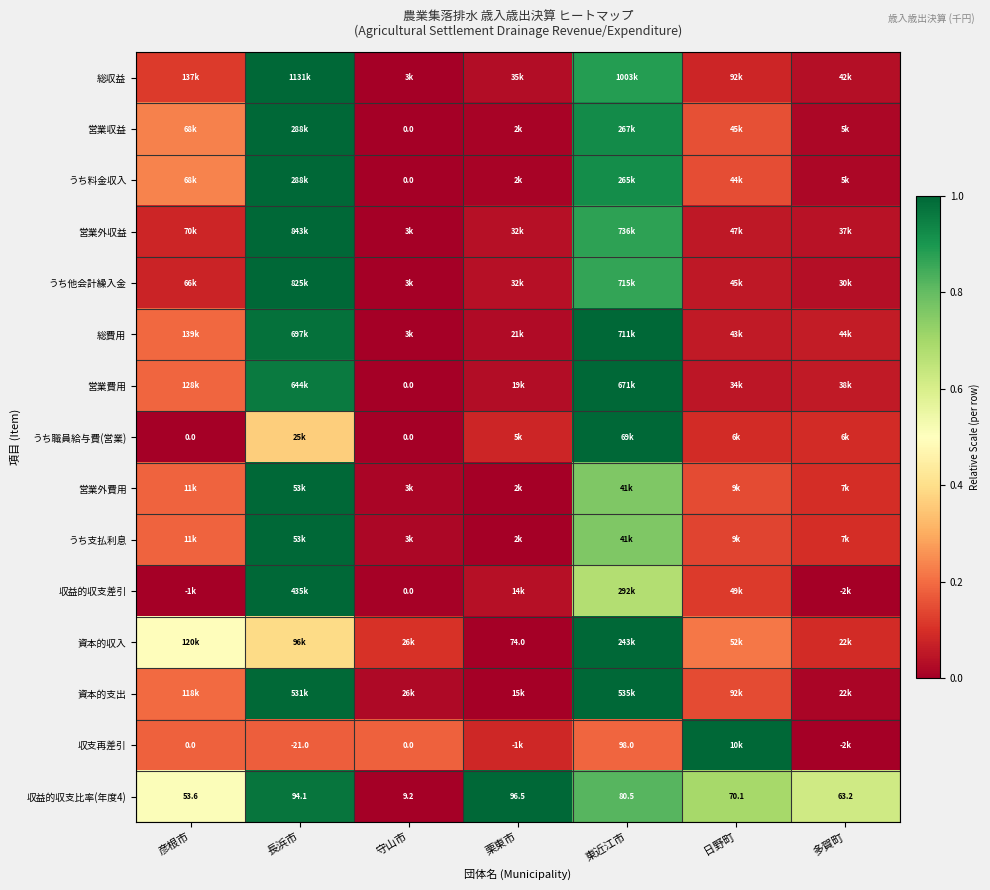

Where does the 収益的収支比率(年度4) series first go above 70?

長浜市